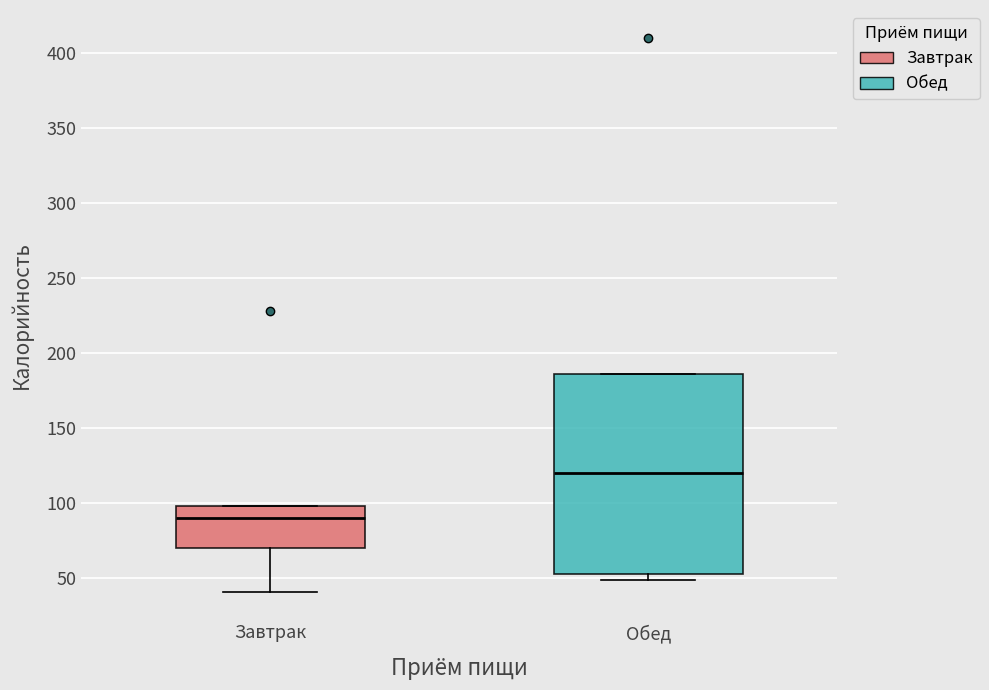

Reading left to right, read every box against the y-axis: the position of its median line, the range the box covers, and the ends of its whiskers. The values are not printed on the chart, so give them approximately, as read against the axis.

Завтрак: median 90, box 70 to 100, whiskers 40 to 100
Обед: median 120, box 55 to 185, whiskers 50 to 185